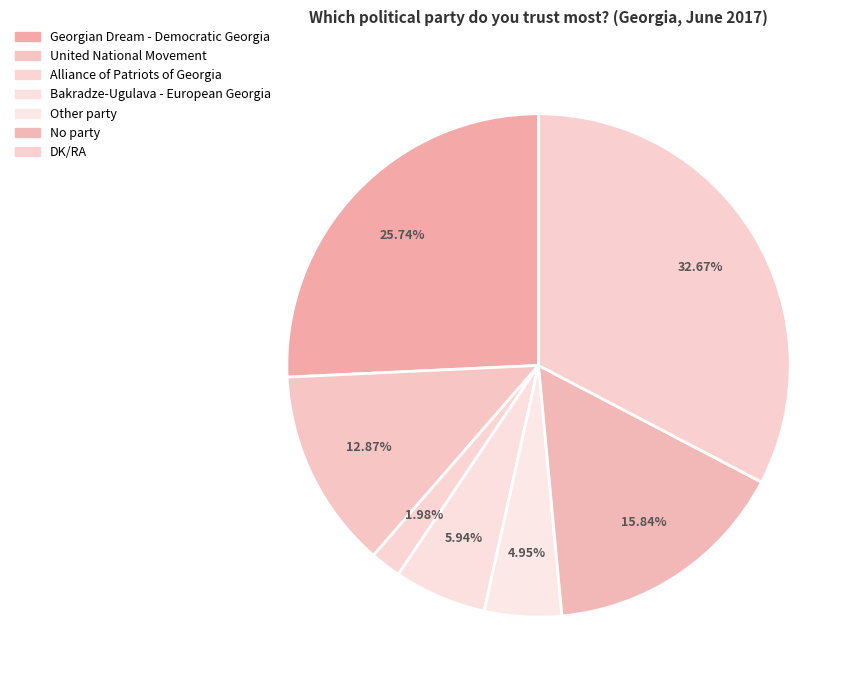

What is the smallest slice in the pie chart?

Alliance of Patriots of Georgia